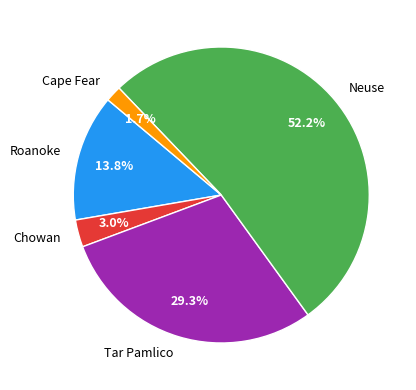

How many segments does this pie chart have?

5